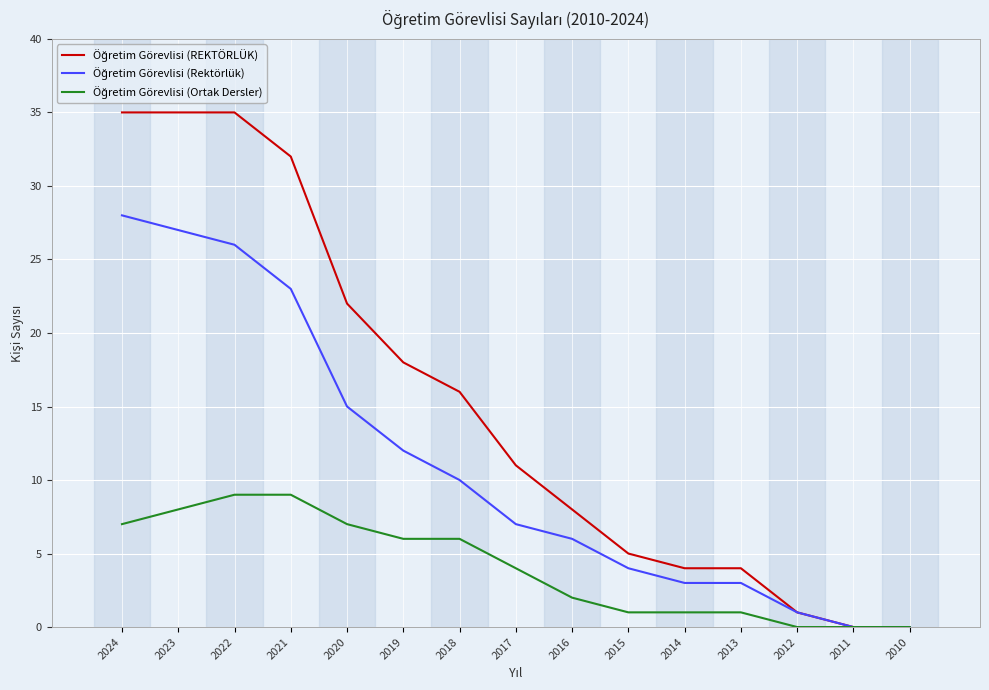

What is the difference between the highest and lowest values at 2017?

7